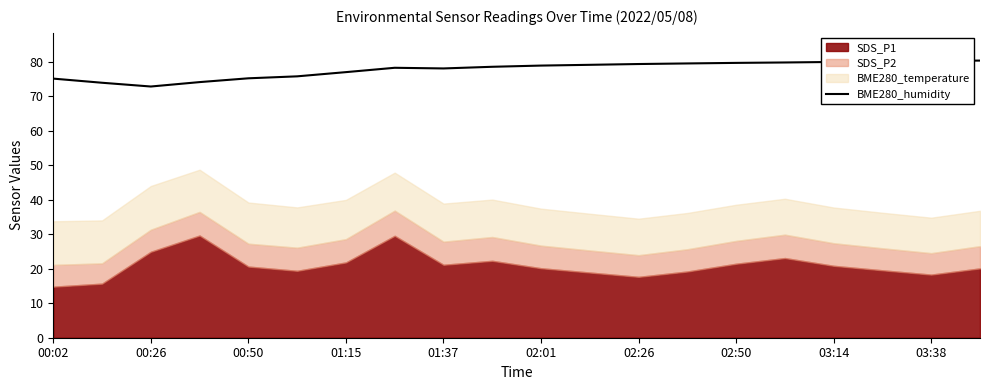

The chart shows a value of 80.1 at 17. True or false?

True